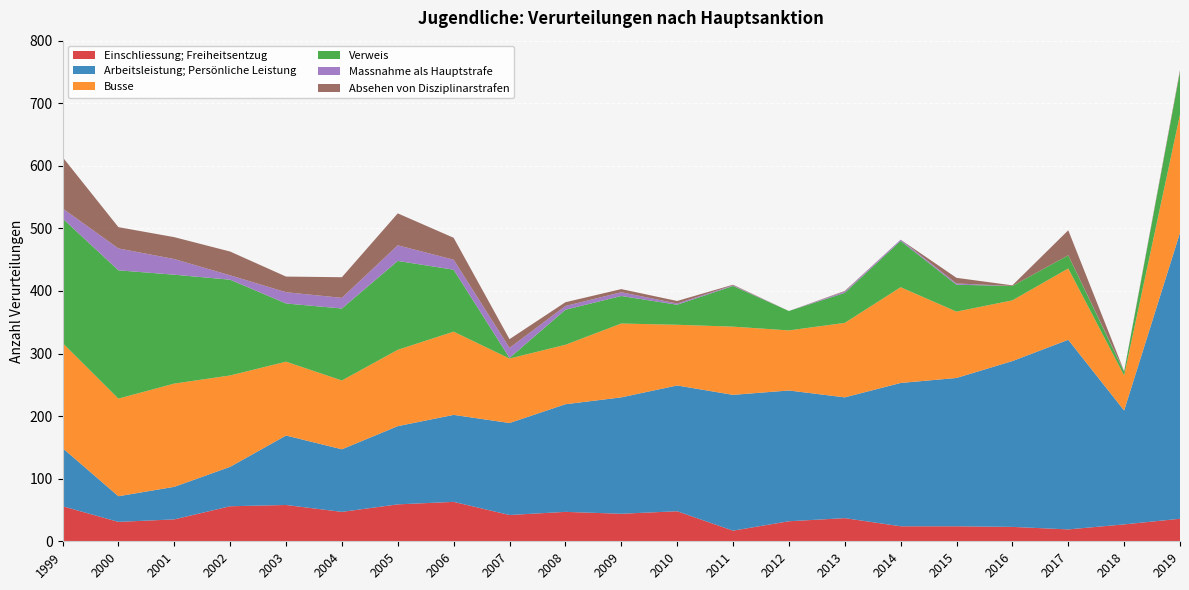

Reading right to left, transcribe all the data shown in this chart.

Einschliessung; Freiheitsentzug: 2019=36	2018=27	2017=19	2016=23	2015=24	2014=24	2013=37	2012=32	2011=17	2010=48	2009=44	2008=47	2007=42	2006=63	2005=59	2004=47	2003=58	2002=56	2001=35	2000=31	1999=56
Arbeitsleistung; Persönliche Leistung: 2019=457	2018=182	2017=303	2016=265	2015=237	2014=229	2013=193	2012=209	2011=217	2010=201	2009=186	2008=172	2007=147	2006=139	2005=125	2004=100	2003=111	2002=63	2001=52	2000=41	1999=93
Busse: 2019=189	2018=56	2017=114	2016=97	2015=106	2014=153	2013=119	2012=96	2011=109	2010=97	2009=118	2008=95	2007=103	2006=133	2005=122	2004=110	2003=118	2002=146	2001=165	2000=156	1999=168
Verweis: 2019=68	2018=6	2017=21	2016=23	2015=43	2014=74	2013=48	2012=31	2011=65	2010=32	2009=44	2008=56	2007=1	2006=99	2005=142	2004=115	2003=93	2002=153	2001=174	2000=205	1999=199
Massnahme als Hauptstrafe: 2019=0	2018=1	2017=0	2016=0	2015=2	2014=2	2013=2	2012=0	2011=1	2010=2	2009=6	2008=6	2007=16	2006=16	2005=25	2004=17	2003=18	2002=7	2001=25	2000=35	1999=16
Absehen von Disziplinarstrafen: 2019=3	2018=0	2017=40	2016=1	2015=9	2014=0	2013=1	2012=0	2011=1	2010=4	2009=5	2008=6	2007=14	2006=35	2005=51	2004=33	2003=25	2002=38	2001=35	2000=34	1999=82